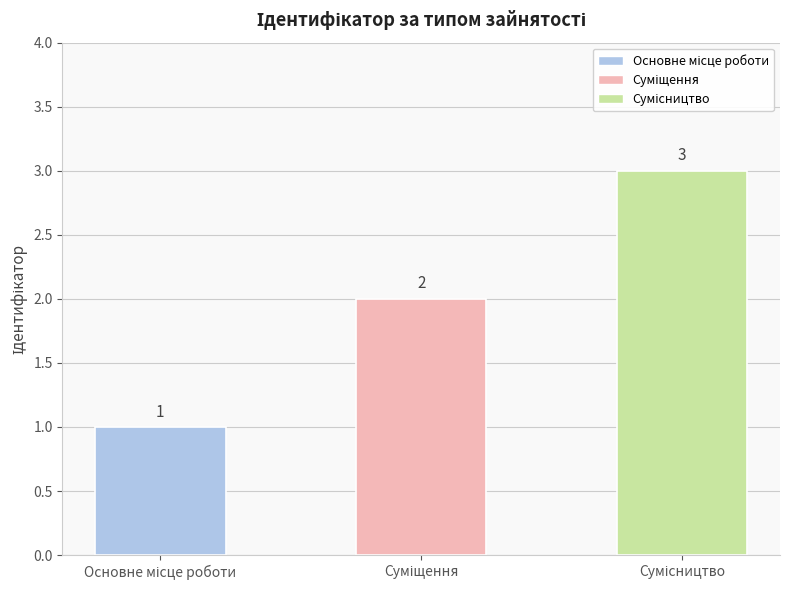

Between Суміщення and Основне місце роботи, which is larger?

Суміщення